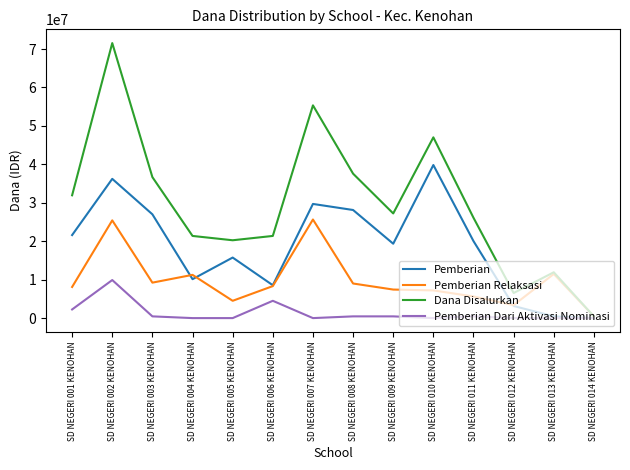

List the series in order of their overall mean, highest first.

Dana Disalurkan, Pemberian, Pemberian Relaksasi, Pemberian Dari Aktivasi Nominasi